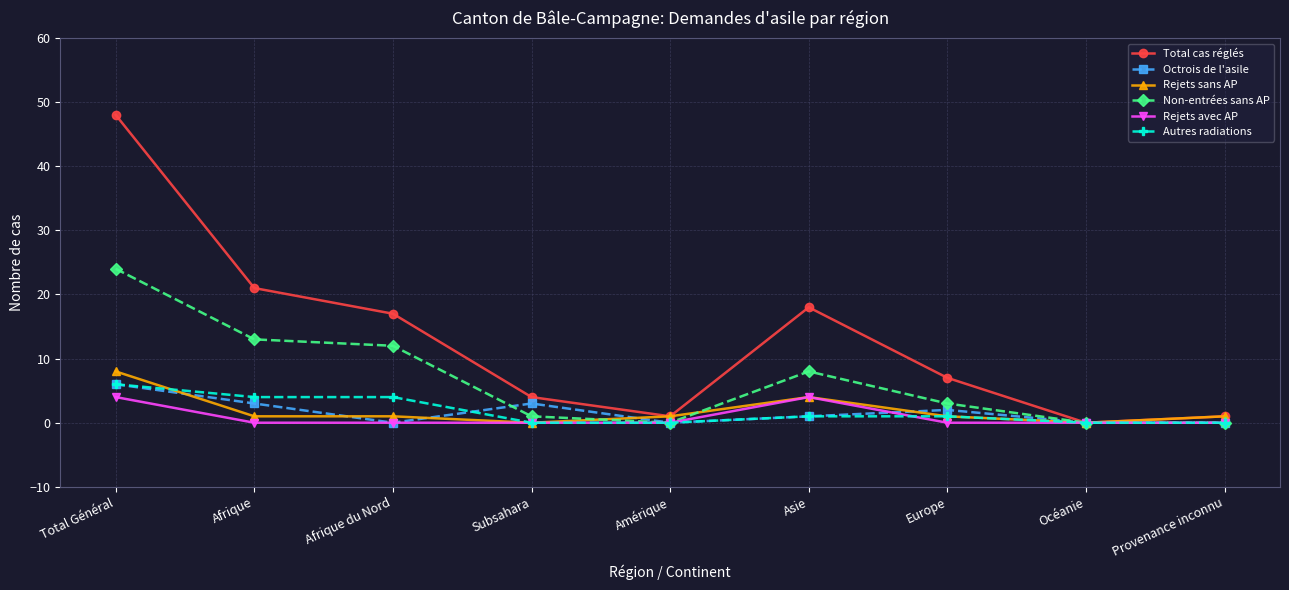

Does the chart display data point markers on the line(s)?

Yes